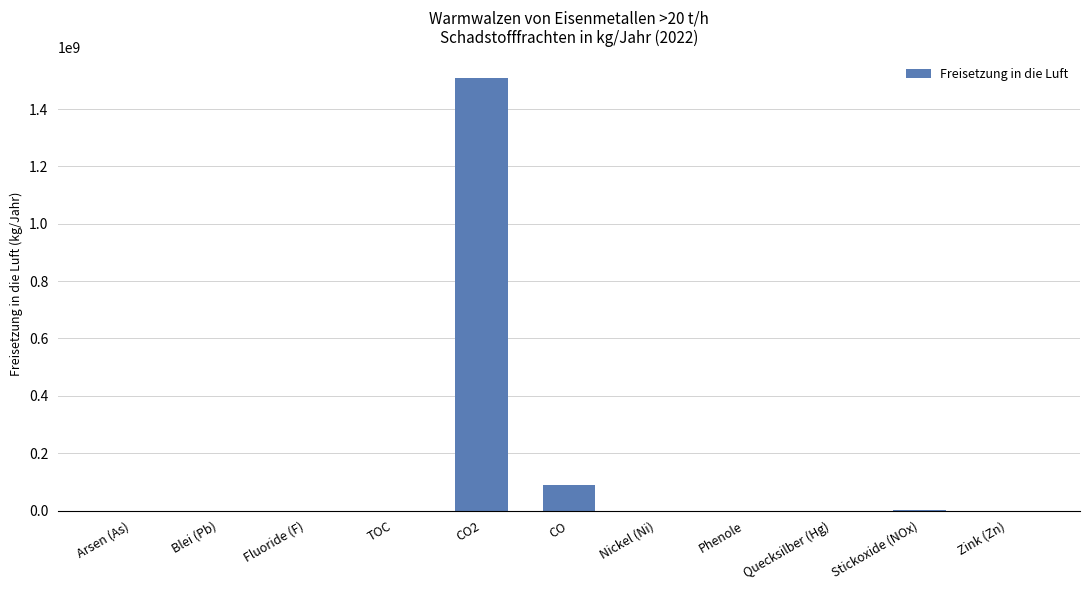

Where does the data first go above 136?

Blei (Pb)